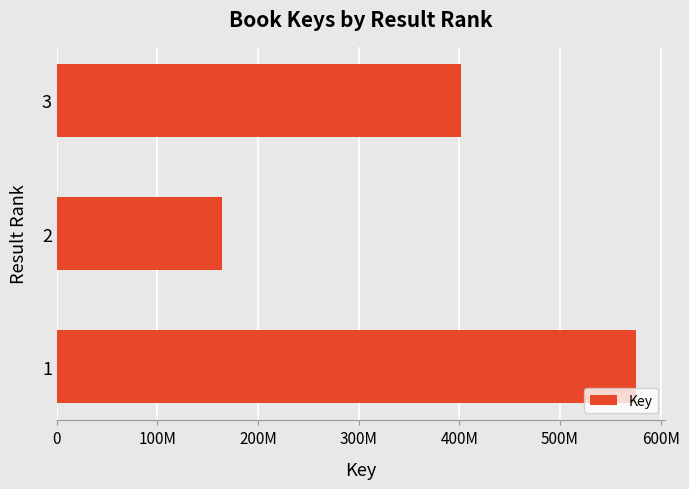

What is the average value?

380236826